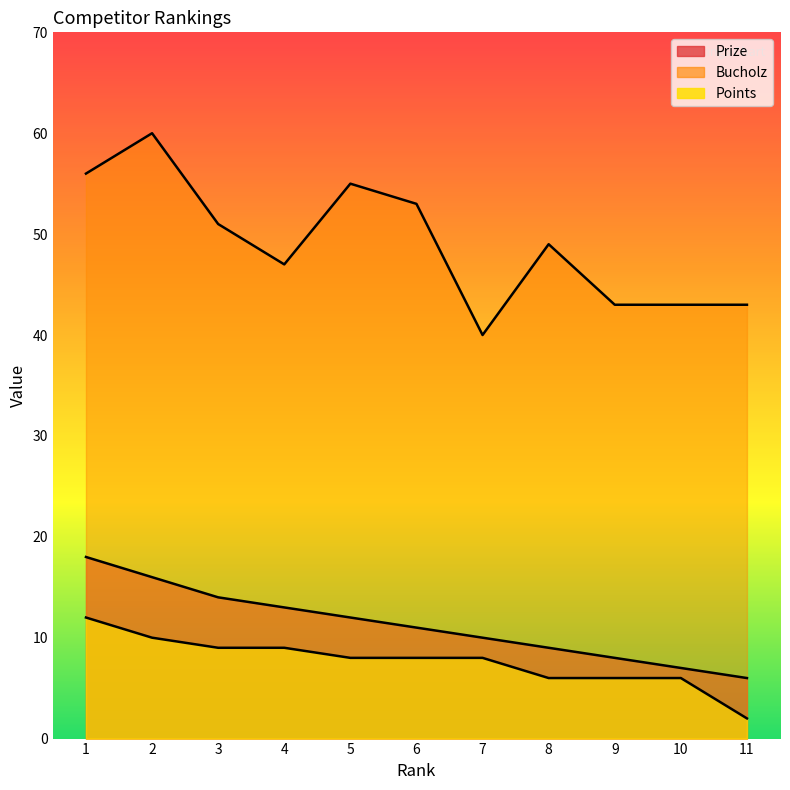

How many data points does each series have?

11